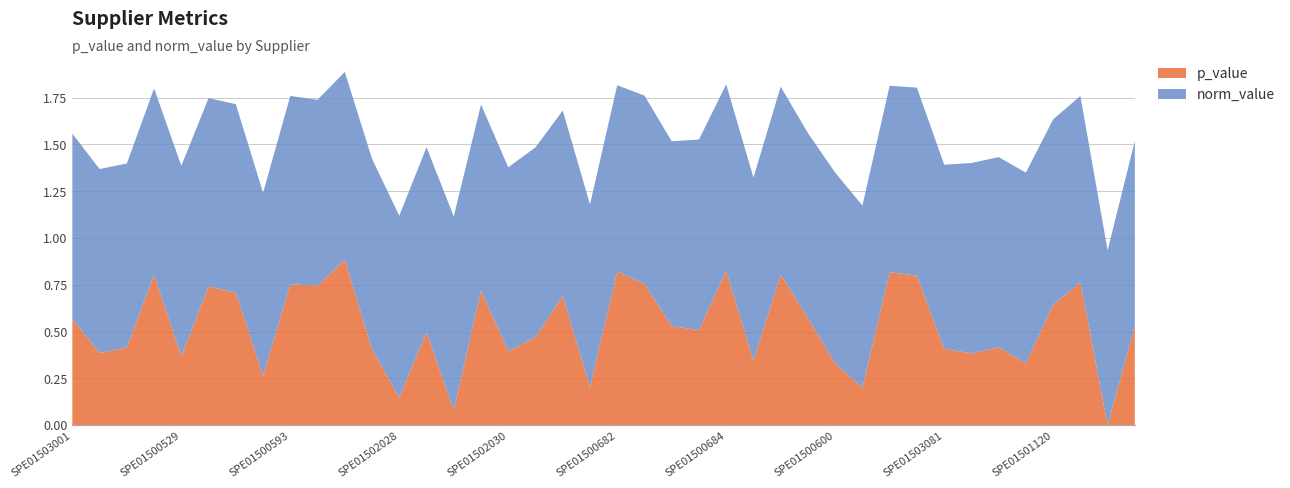

Reading right to left, what are all the values shown in this chart?

p_value: SPE01502036=0.5	SPE01500431=0.0	SPE01500687=0.8	SPE01501120=0.6	SPE01500485=0.3	SPE01500601=0.4	SPE01500448=0.4	SPE01503081=0.4	SPE01500447=0.8	SPE01500482=0.8	SPE01503078=0.2	SPE01500600=0.3	SPE01500992=0.6	SPE01500430=0.8	SPE01502033=0.3	SPE01500684=0.8	SPE01500445=0.5	SPE01500425=0.5	SPE01500478=0.8	SPE01500682=0.8	SPE01503065=0.2	SPE01500907=0.7	SPE01500599=0.5	SPE01502030=0.4	SPE01503004=0.7	SPE01500444=0.1	SPE01500424=0.5	SPE01502028=0.1	SPE01500837=0.4	SPE01500477=0.9	SPE01500673=0.7	SPE01500593=0.8	SPE01500422=0.3	SPE01500441=0.7	SPE01500476=0.7	SPE01500529=0.4	SPE01500643=0.8	SPE01500807=0.4	SPE01502021=0.4	SPE01503001=0.6
norm_value: SPE01502036=1.0	SPE01500431=0.9	SPE01500687=1.0	SPE01501120=1.0	SPE01500485=1.0	SPE01500601=1.0	SPE01500448=1.0	SPE01503081=1.0	SPE01500447=1.0	SPE01500482=1.0	SPE01503078=1.0	SPE01500600=1.0	SPE01500992=1.0	SPE01500430=1.0	SPE01502033=1.0	SPE01500684=1.0	SPE01500445=1.0	SPE01500425=1.0	SPE01500478=1.0	SPE01500682=1.0	SPE01503065=1.0	SPE01500907=1.0	SPE01500599=1.0	SPE01502030=1.0	SPE01503004=1.0	SPE01500444=1.0	SPE01500424=1.0	SPE01502028=1.0	SPE01500837=1.0	SPE01500477=1.0	SPE01500673=1.0	SPE01500593=1.0	SPE01500422=1.0	SPE01500441=1.0	SPE01500476=1.0	SPE01500529=1.0	SPE01500643=1.0	SPE01500807=1.0	SPE01502021=1.0	SPE01503001=1.0